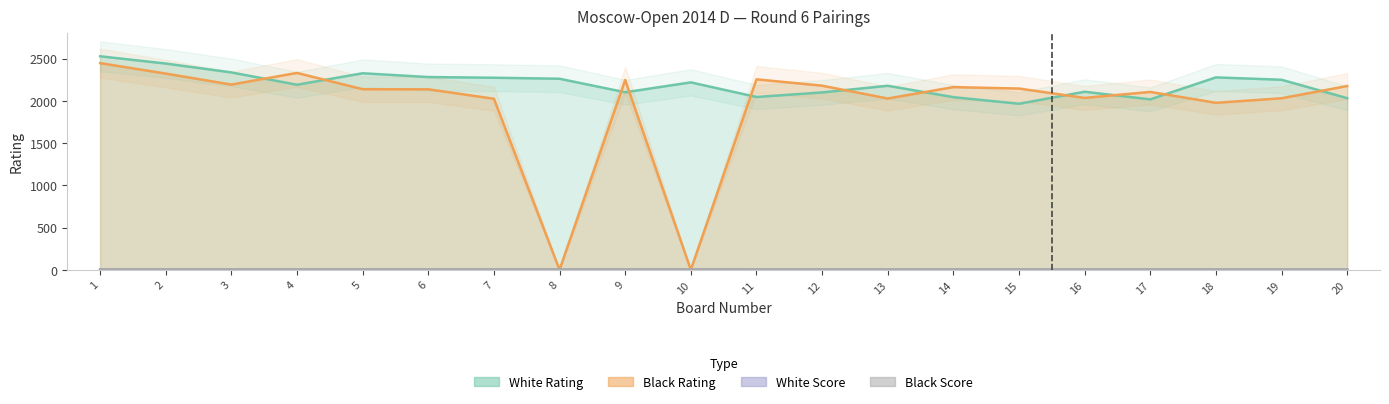

List the labels in order of White Score value, largest first.

1, 2, 3, 4, 5, 6, 7, 8, 9, 10, 11, 12, 13, 14, 15, 16, 17, 18, 19, 20